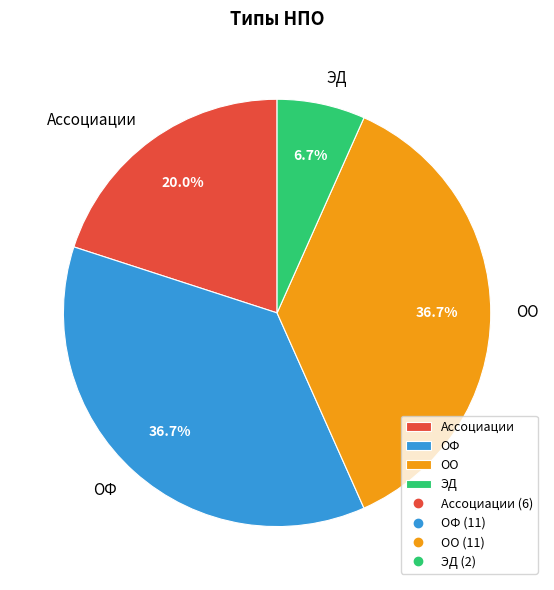

To the nearest percent, what percentage of the pie is ЭД?

7%